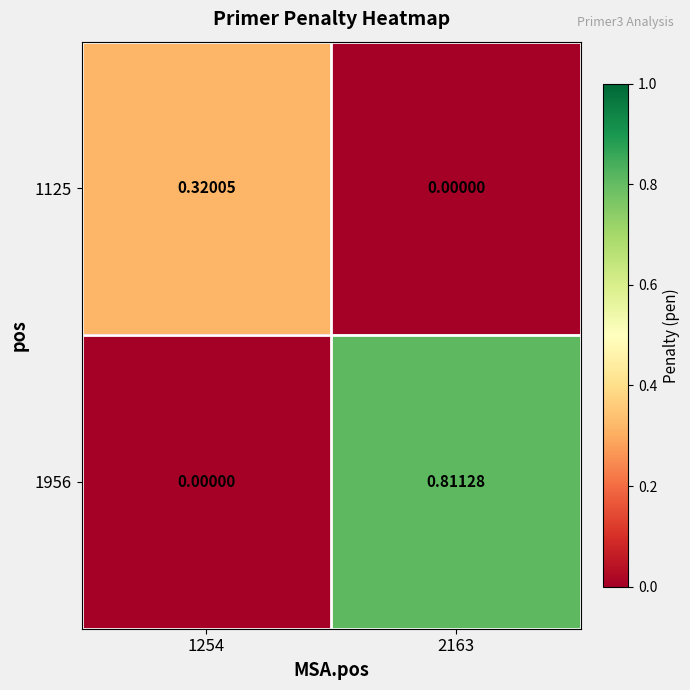

Is the value of 1125 at 2163 greater than the value of 1956 at 2163?

No